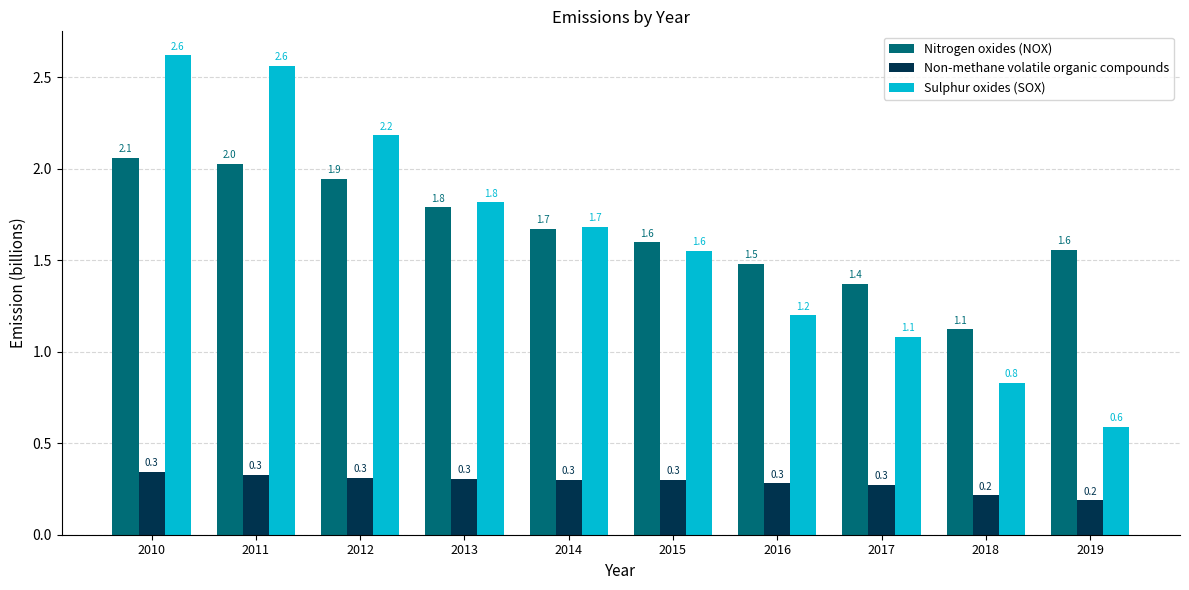

Which label corresponds to the smallest value in the chart?

2019